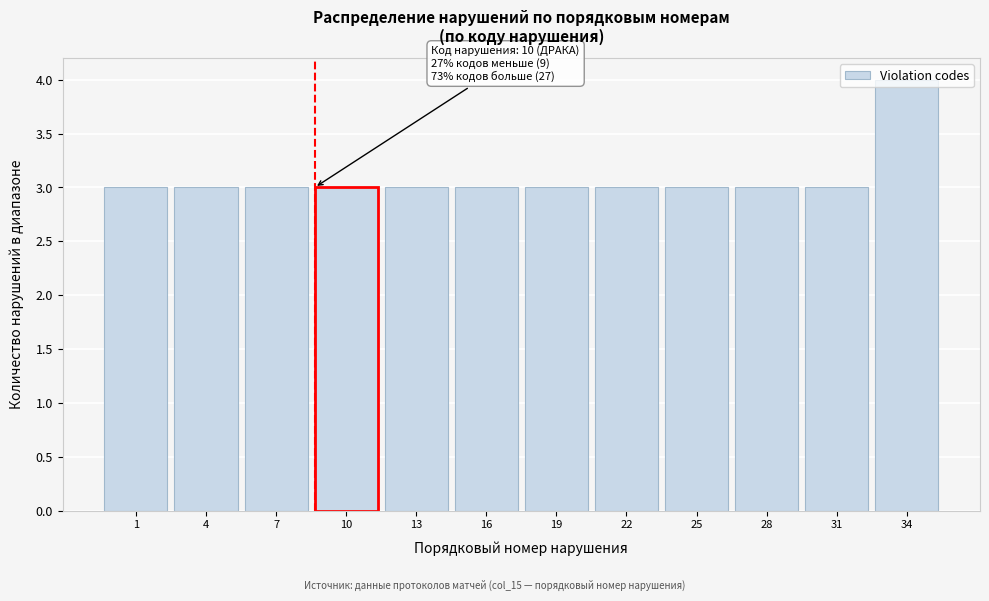

The chart shows a value of 3 at 31. True or false?

True